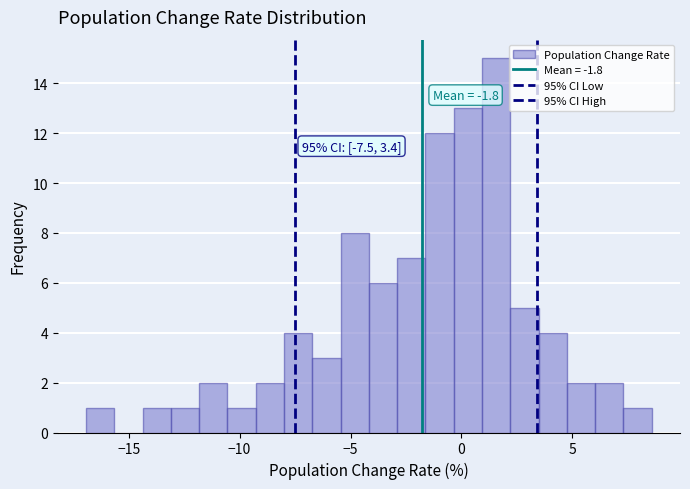

Read against the x-axis, roughly where is the centre of the tallest bar?

1.5